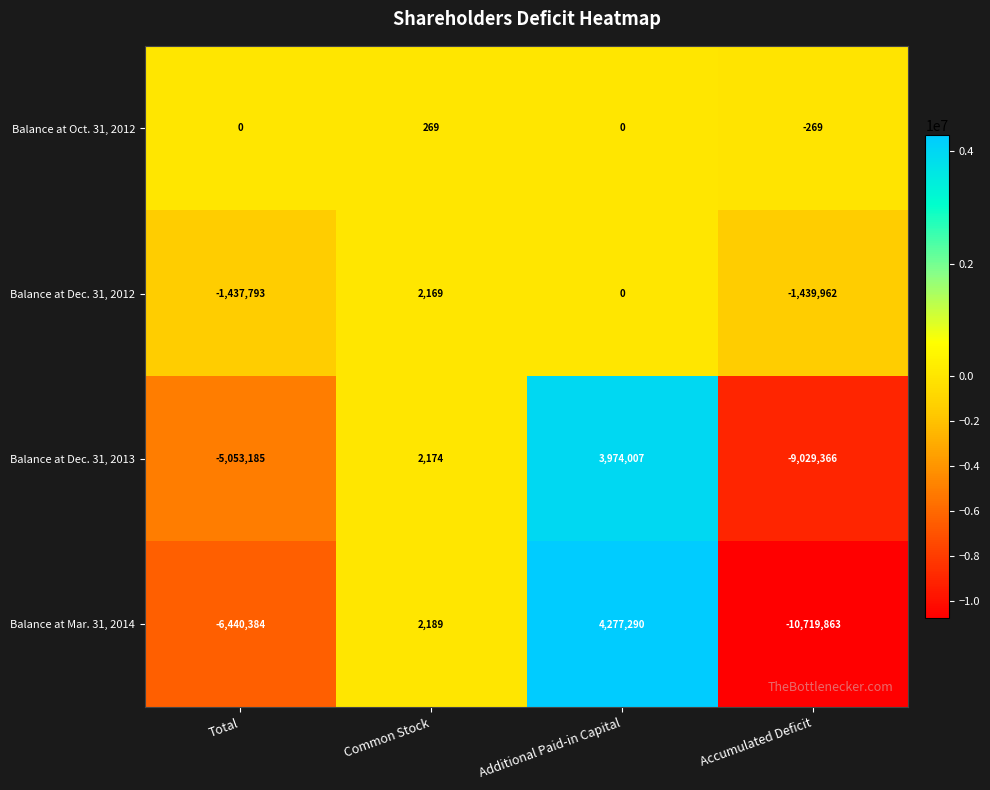

What is the sum of all Balance at Mar. 31, 2014 values?

-12880768